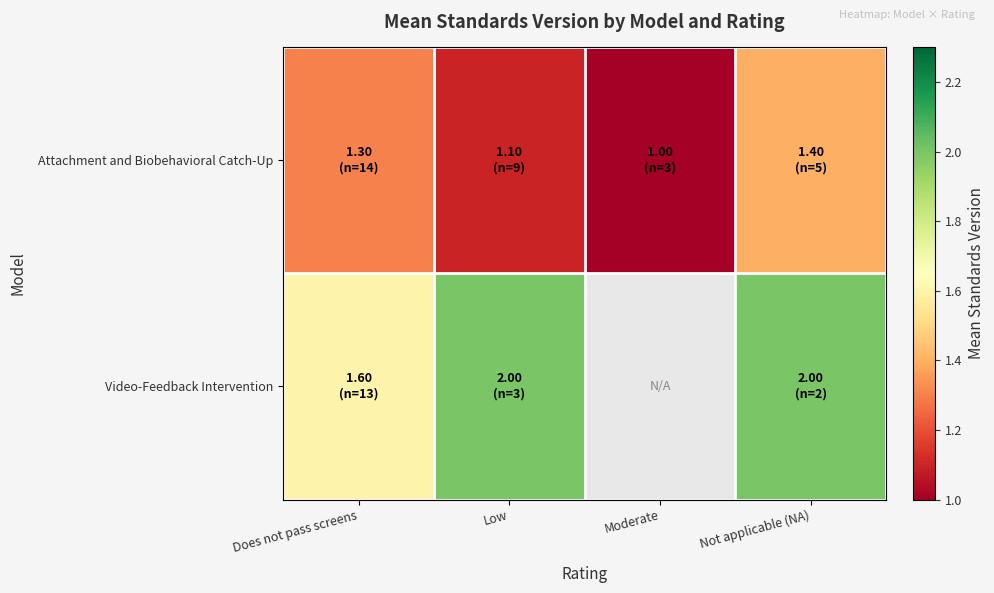

Reading left to right, list all the values displayed in this chart.

Attachment and Biobehavioral Catch-Up: Does not pass screens=1.3	Low=1.1	Moderate=1.0	Not applicable (NA)=1.4
Video-Feedback Intervention: Does not pass screens=1.6	Low=2.0	Moderate=0.0	Not applicable (NA)=2.0